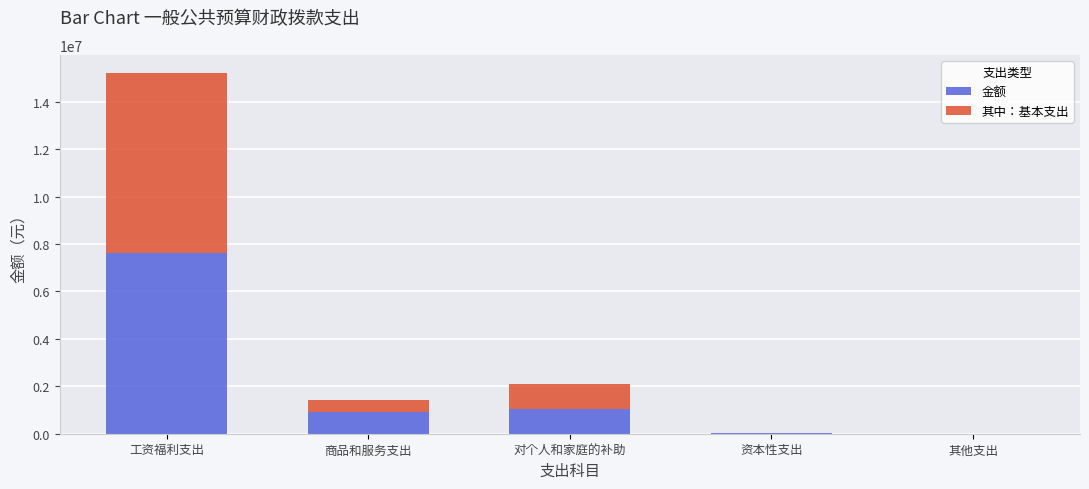

True or false: 金额 has a value of 935782.8 at 商品和服务支出.

True